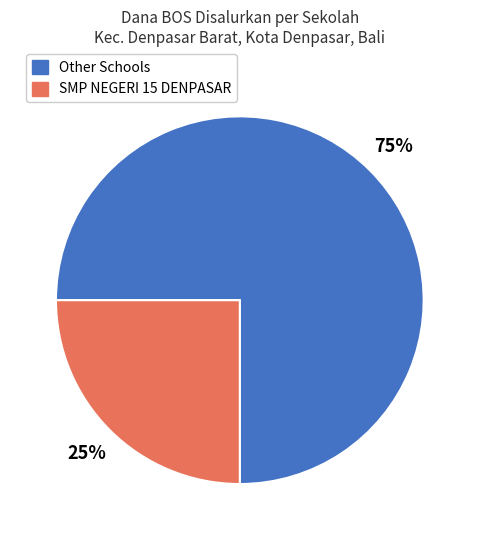

The Other Schools slice represents 75% of the pie. True or false?

True